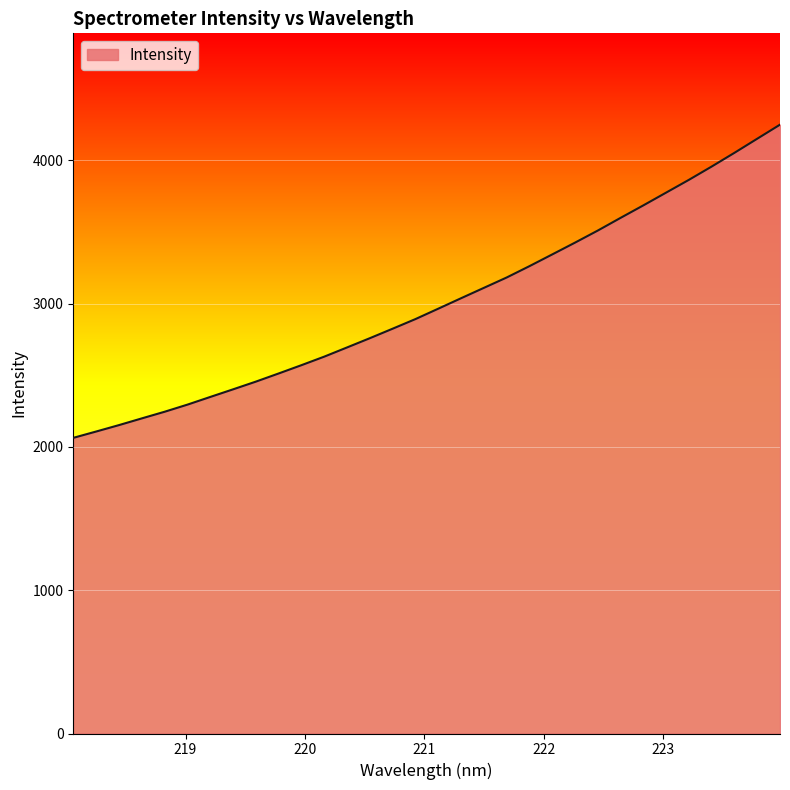

What is the difference between the maximum and minimum values?

2185.9